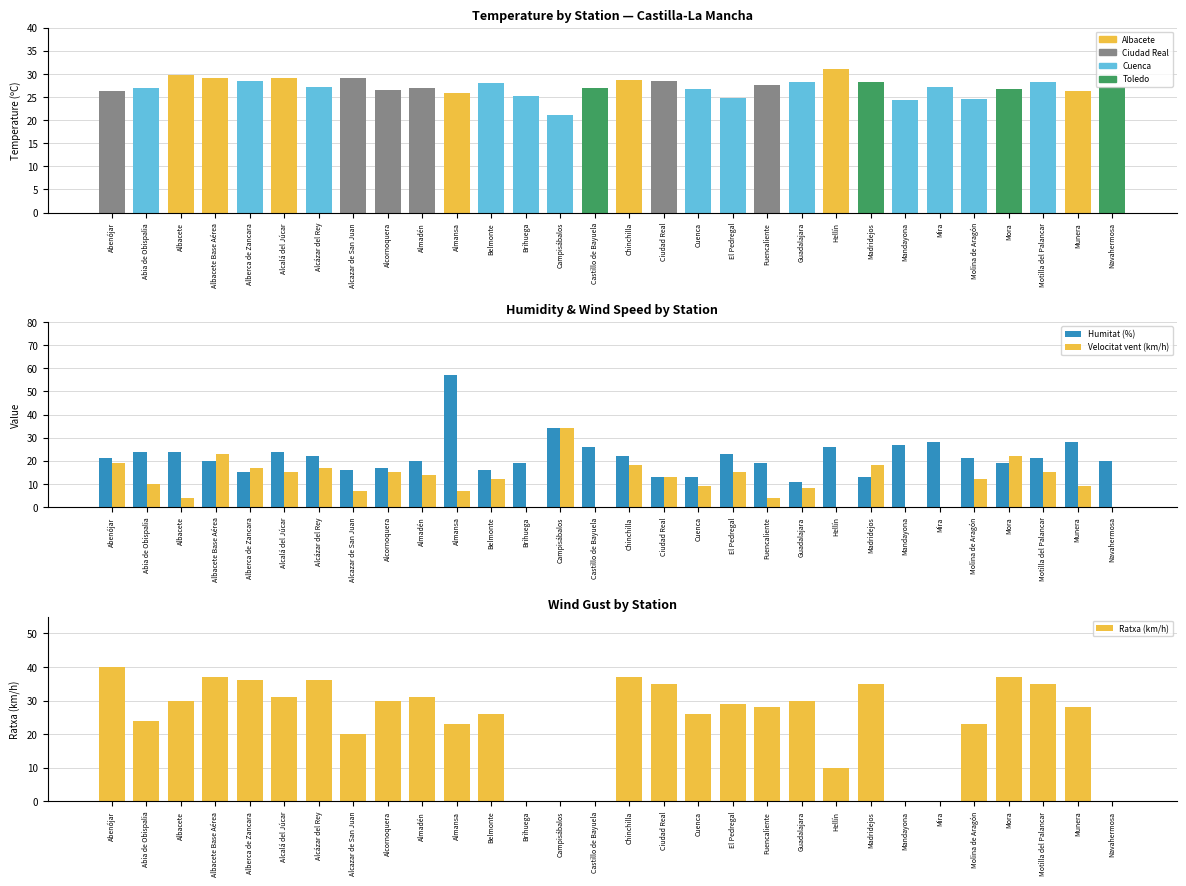

Where does the Ratxa (km/h) series first go above 29?

Abenójar